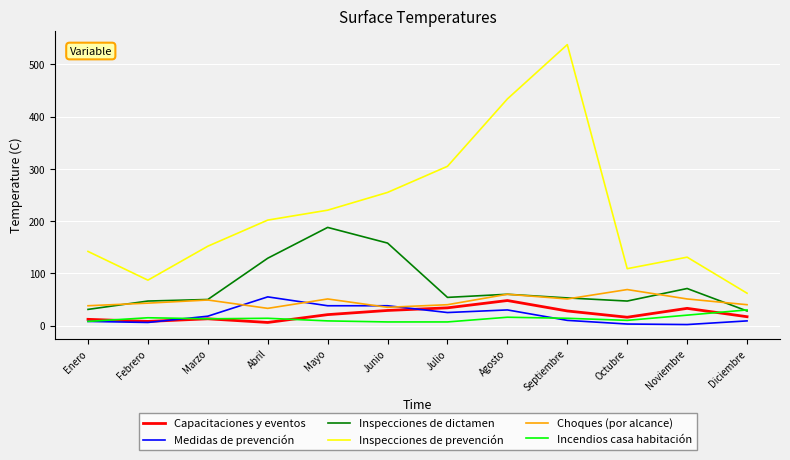

What are all the series names shown in the legend?

Capacitaciones y eventos, Medidas de prevención, Inspecciones de dictamen, Inspecciones de prevención, Choques (por alcance), Incendios casa habitación